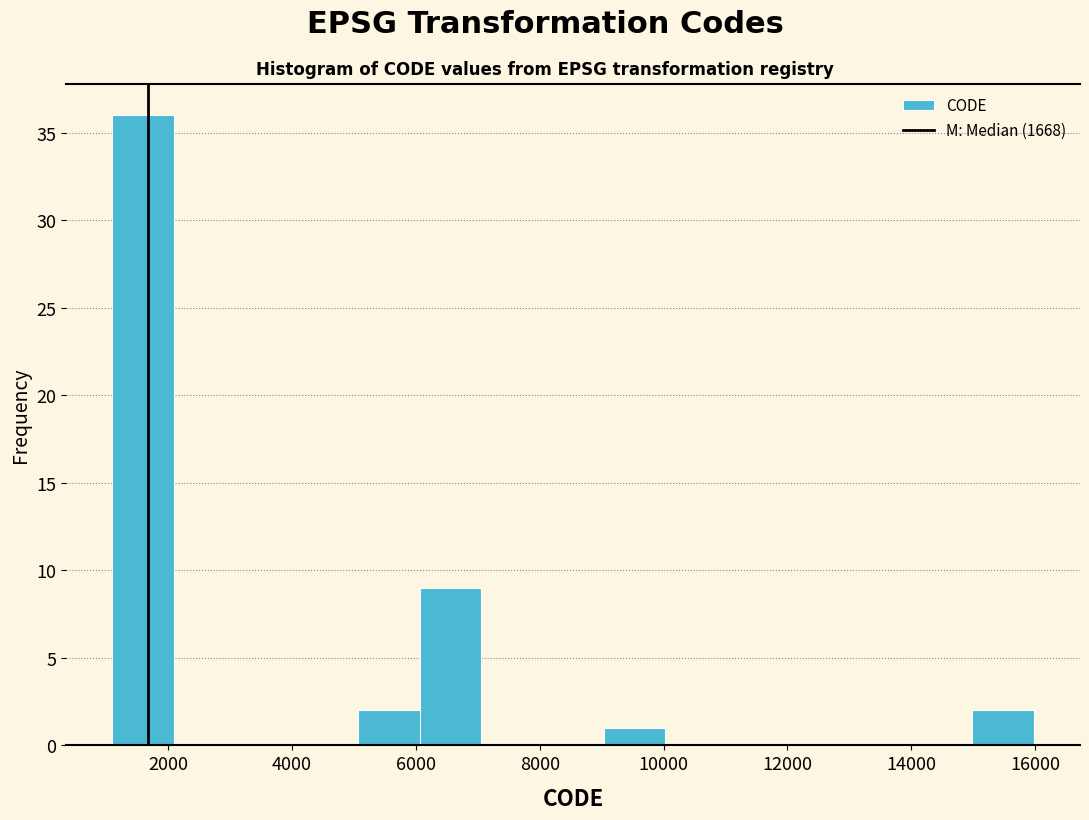

Reading left to right, list every bar in this chart as the range it spans on the x-axis followed by its height. Neither the bar edges nor the heights are printed on the chart, so give them approximately, as read against the axes.

1200 to 2000: 36
2000 to 3000: 0
3000 to 4000: 0
4000 to 5000: 0
5000 to 6000: 2
6000 to 7000: 9
7000 to 8000: 0
8000 to 9000: 0
9000 to 10000: 1
10000 to 11000: 0
11000 to 12000: 0
12000 to 13000: 0
13000 to 14000: 0
14000 to 15000: 0
15000 to 16000: 2